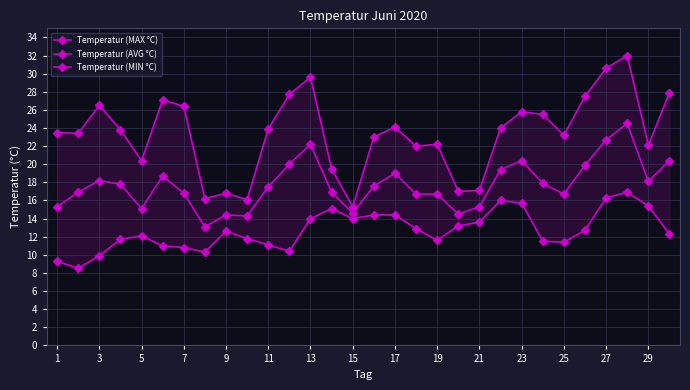

List the series in order of their overall mean, highest first.

Temperatur (MAX °C), Temperatur (AVG °C), Temperatur (MIN °C)